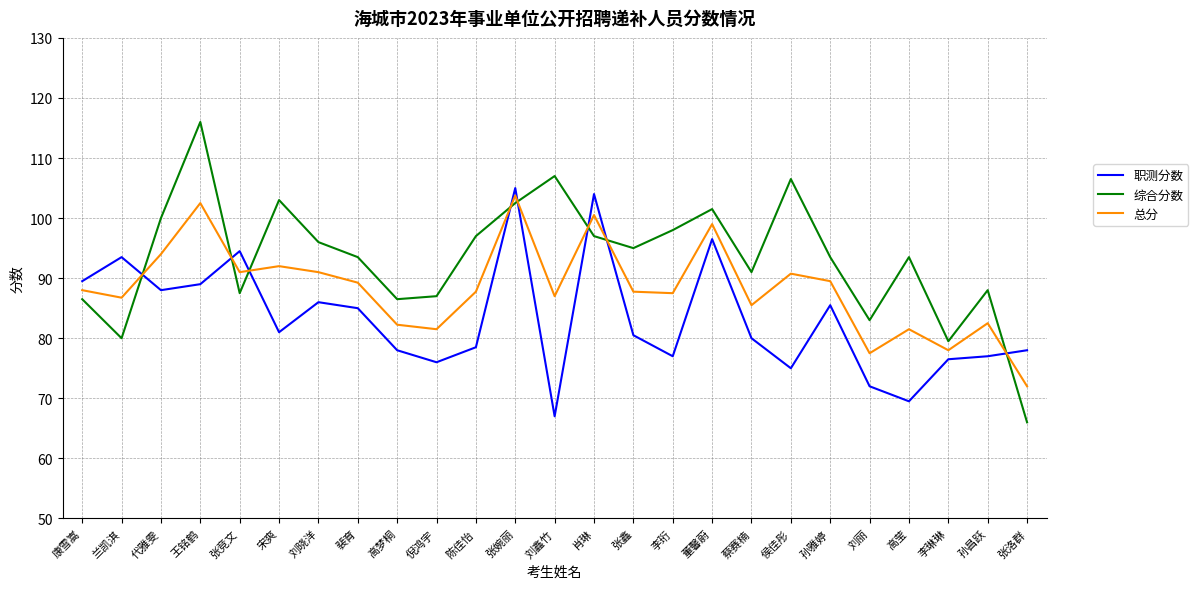

What position from the left is 刘鑫竹?

13